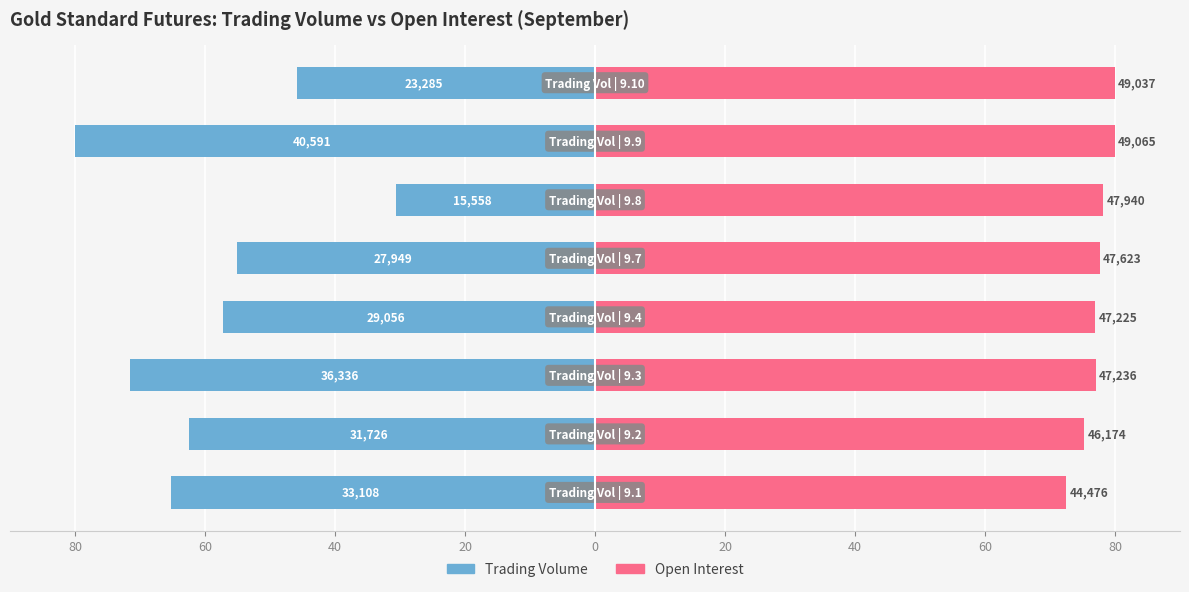

How many data points in Open Interest are above 77?

5